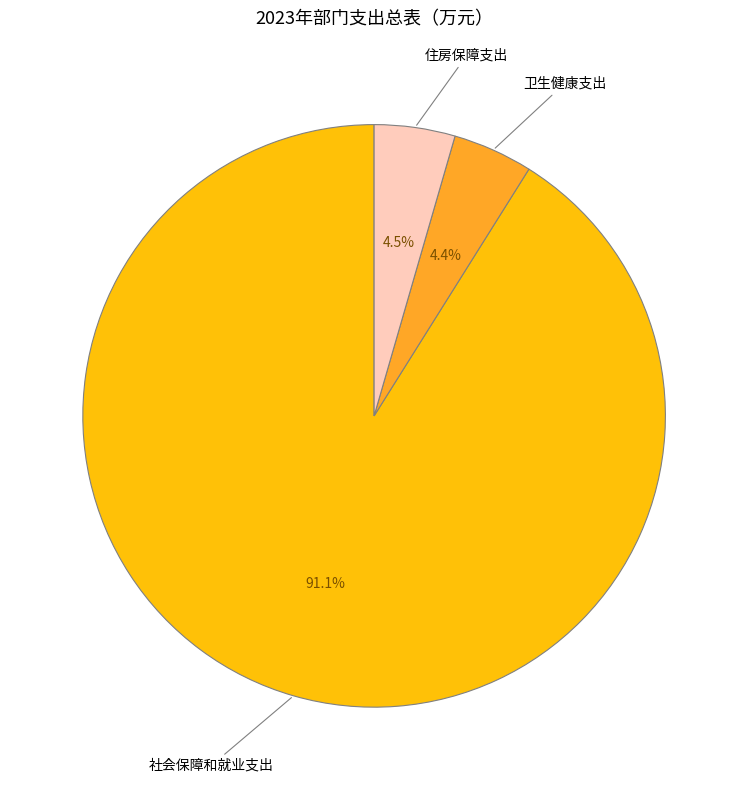

To the nearest percent, what is the difference between the largest and smallest slice percentages?

87%